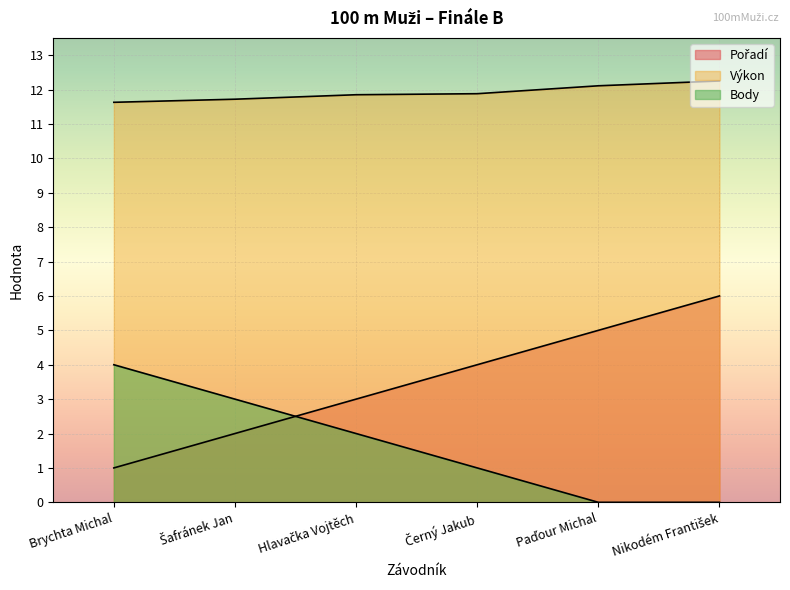

Reading left to right, list all the values displayed in this chart.

Pořadí: 1.0	2.0	3.0	4.0	5.0	6.0
Výkon: 11.6	11.7	11.8	11.9	12.1	12.2
Body: 4.0	3.0	2.0	1.0	0.0	0.0